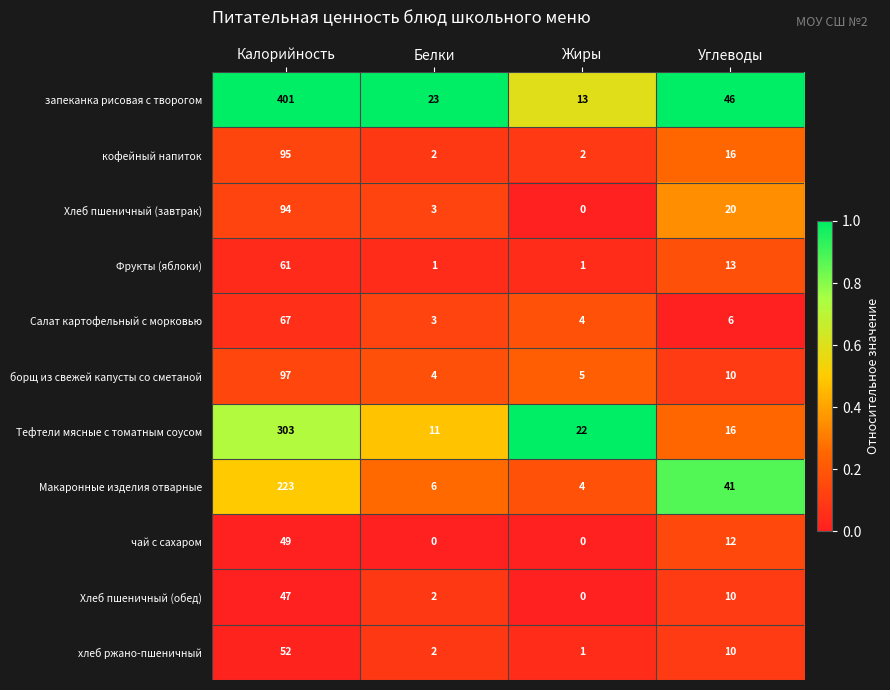

What is the difference between the maximum and second lowest values in the чай с сахаром series?

49